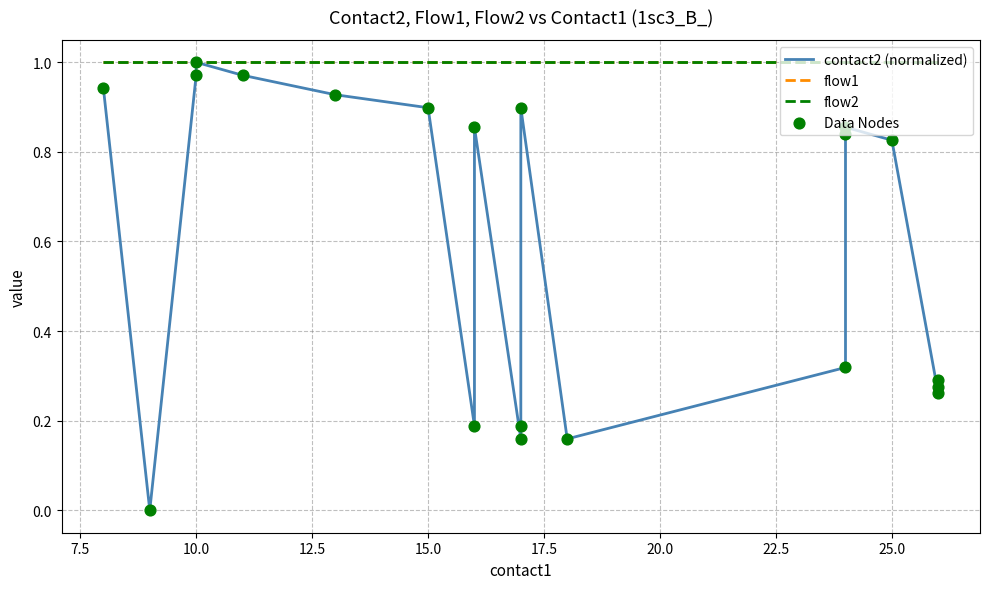

At how many categories does at least one series exceed 0?

20